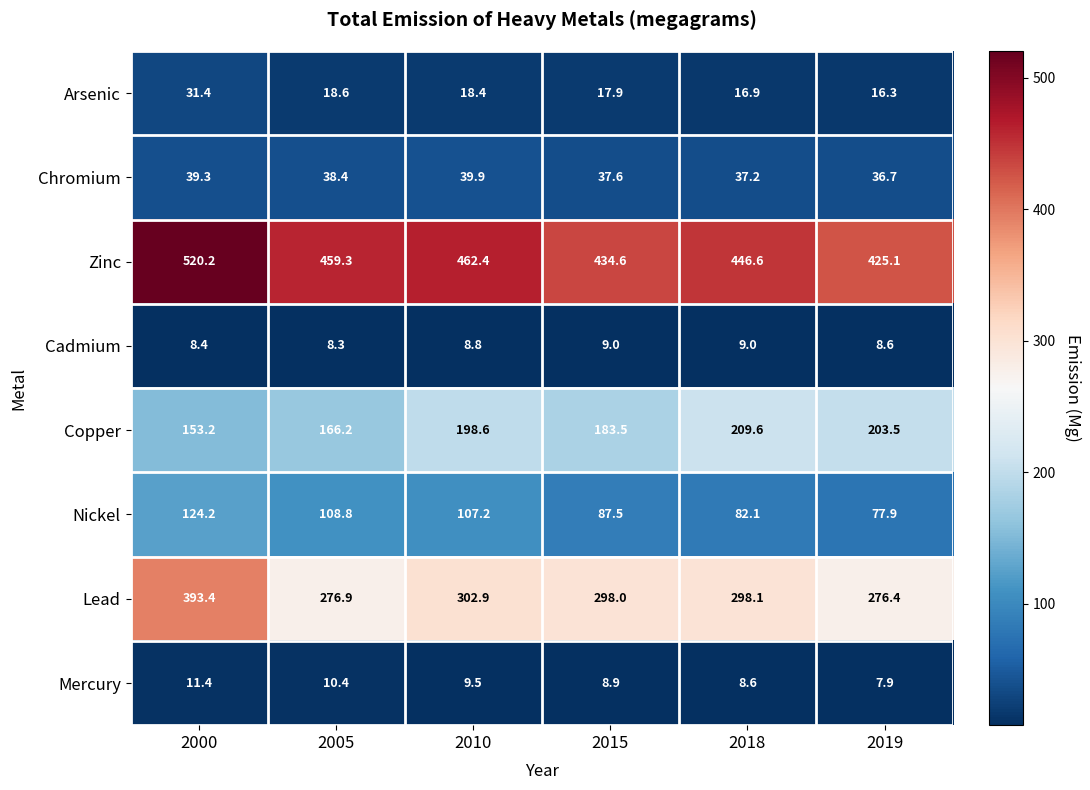

The Zinc series shows 300.2 at 2018. True or false?

False